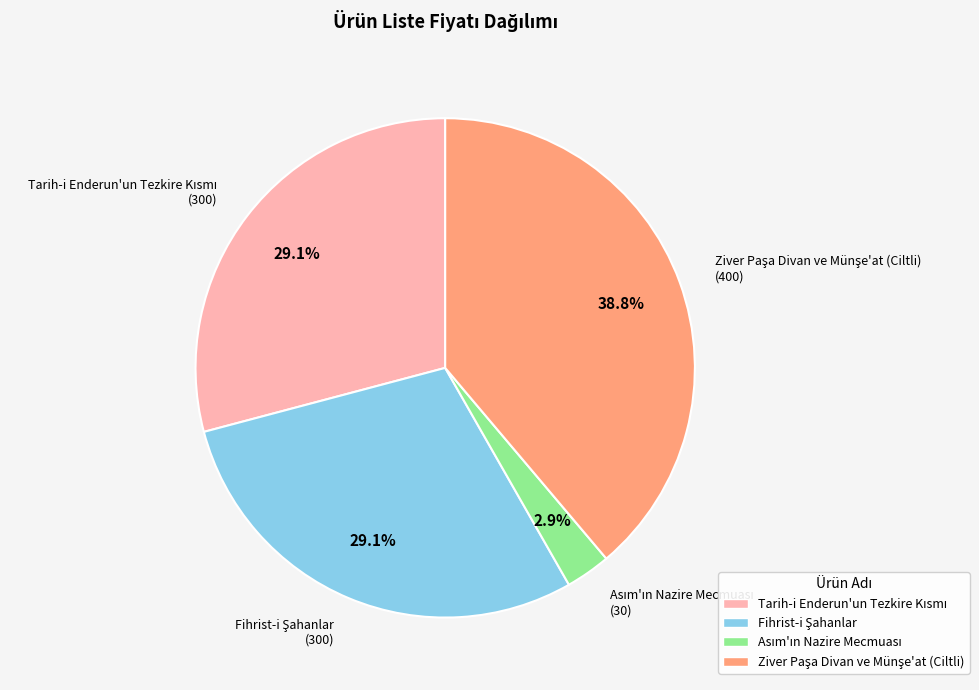

Does any single category account for the majority?

No